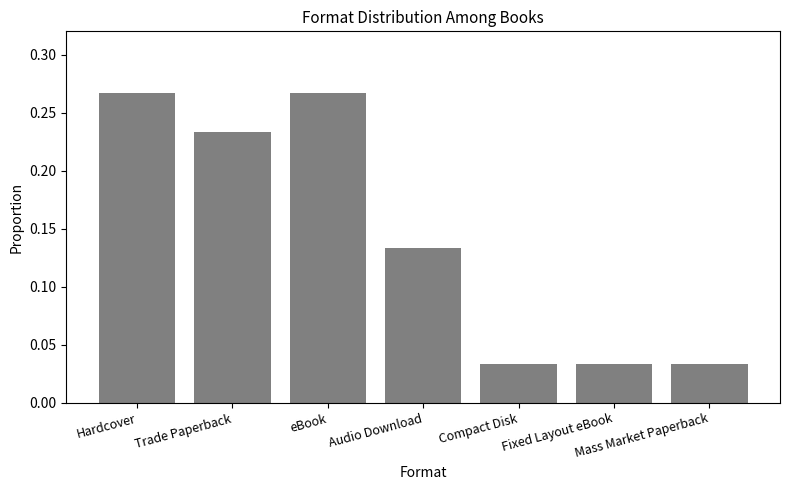

Count the values in the range 0 to 1.

7